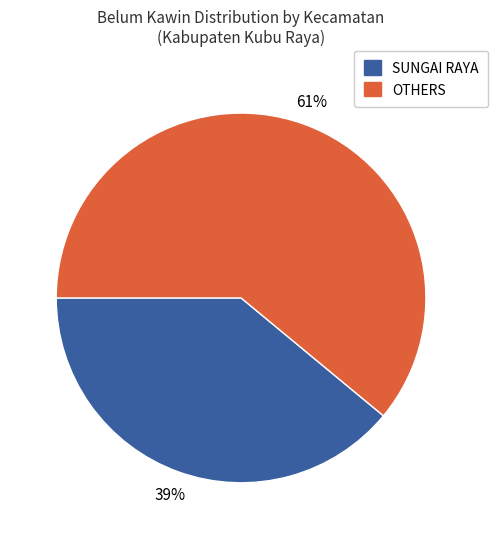

Is there a majority slice in this chart?

Yes